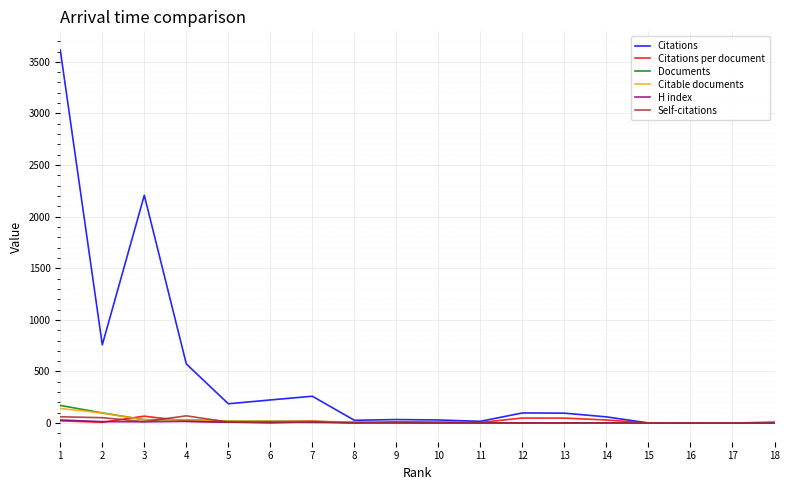

Is this an area chart (filled region under the line)?

No